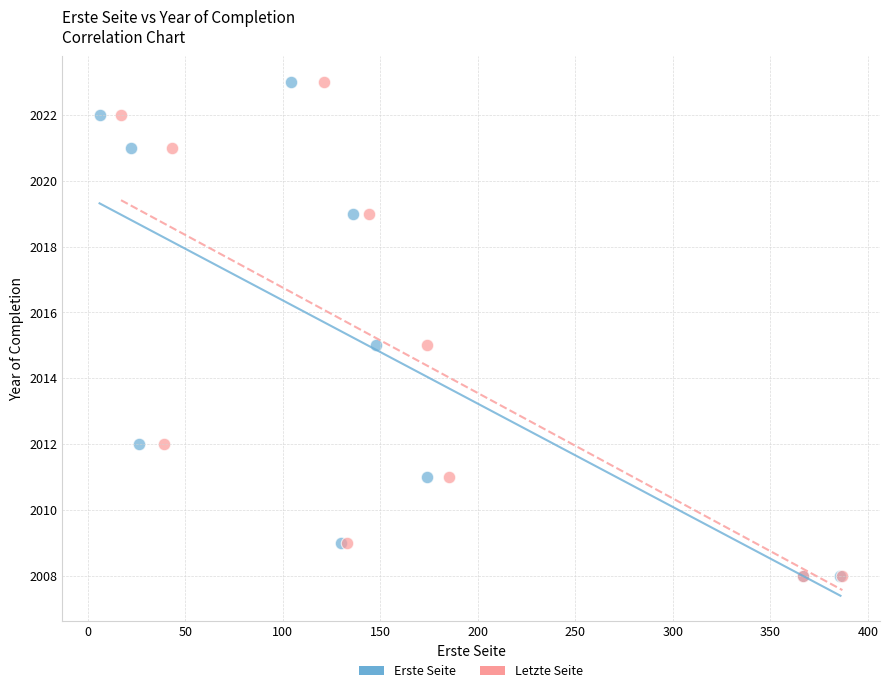

What are all the series names shown in the legend?

Erste Seite, Letzte Seite